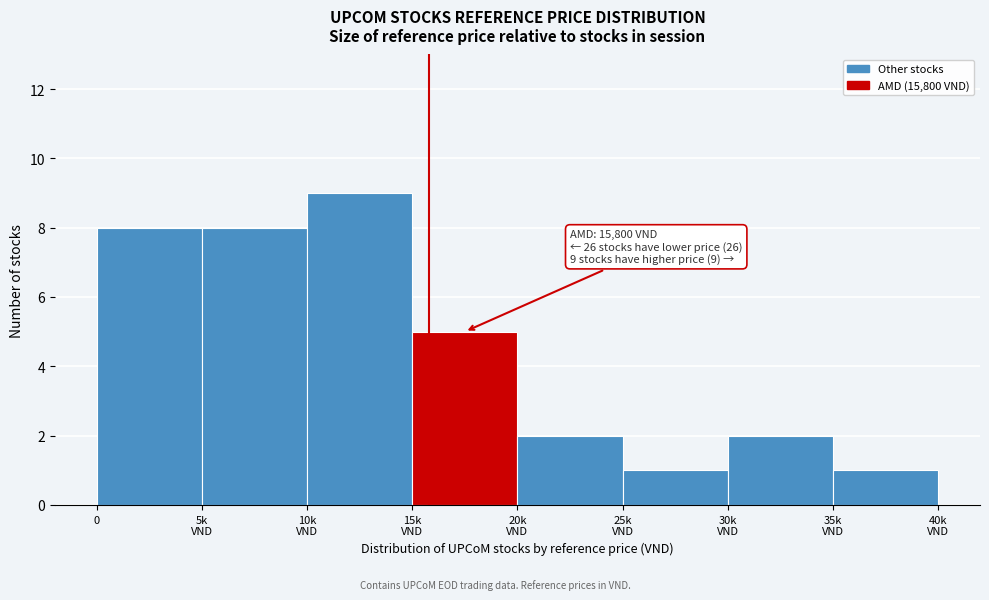

Reading left to right, transcribe all the data shown in this chart.

8	8	9	5	2	1	2	1